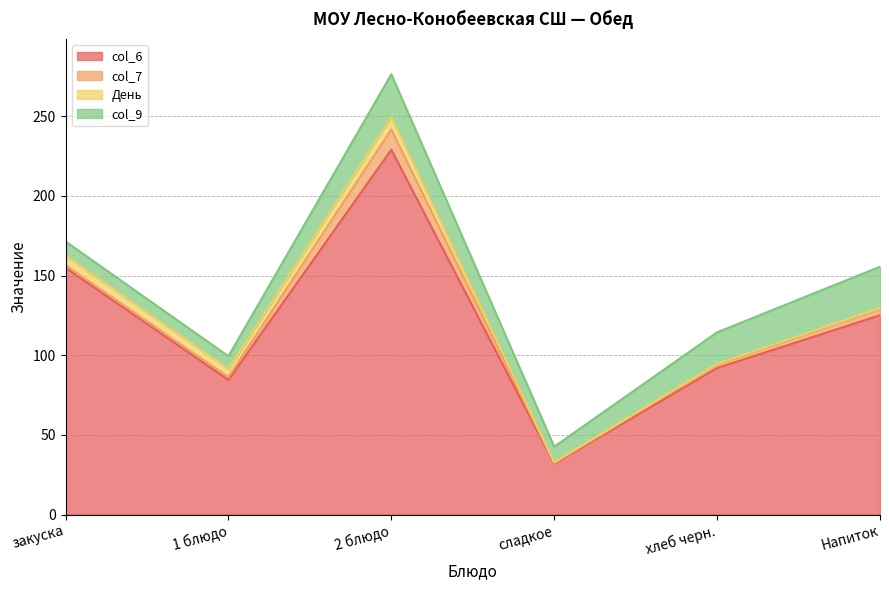

Reading right to left, what are all the values shown in this chart?

col_6: 125.1	92.0	32.0	229.0	84.5	154.9
col_7: 3.8	2.2	0.4	12.7	1.8	1.6
День: 0.7	0.4	0.4	7.8	5.0	6.0
col_9: 26.0	19.8	9.8	26.8	8.1	8.9